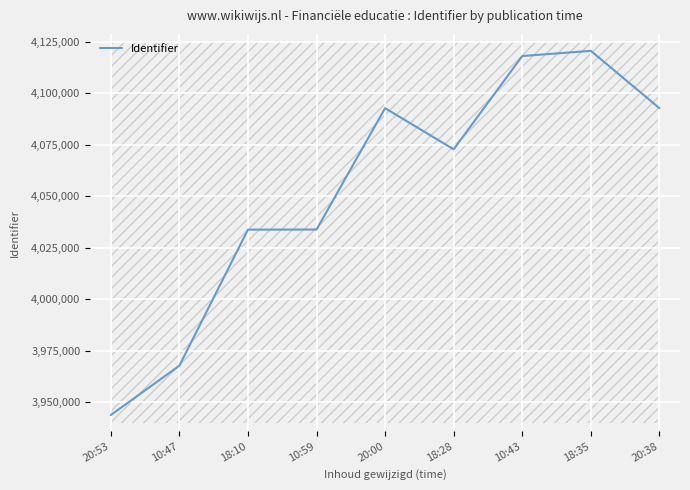

What is the minimum value shown in the chart?

3943736